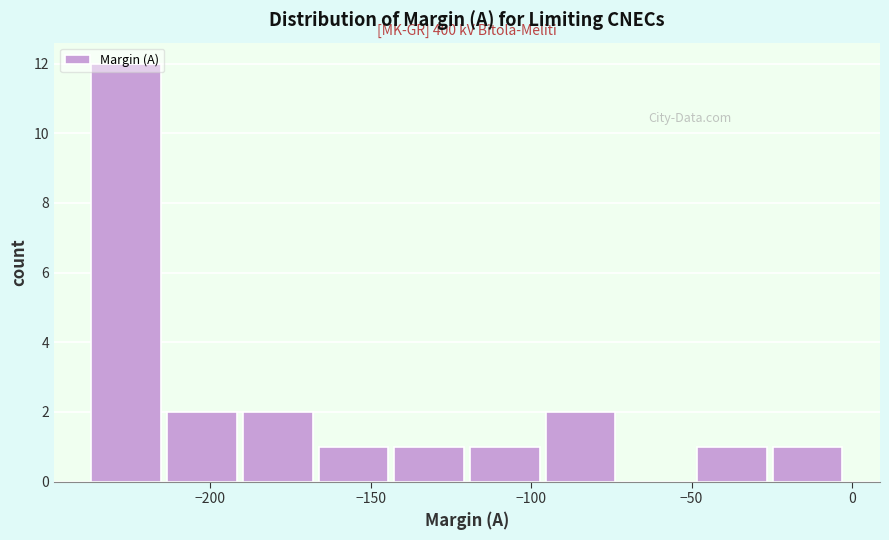

Which range on the x-axis has the tallest bar?

-240 to -215